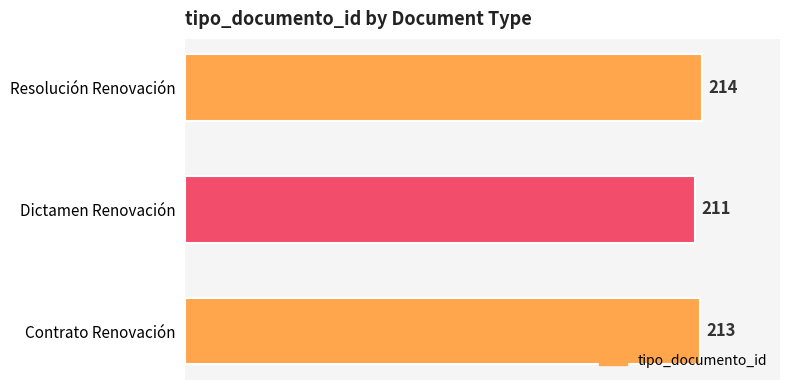

Count the number of data series in this chart.

1